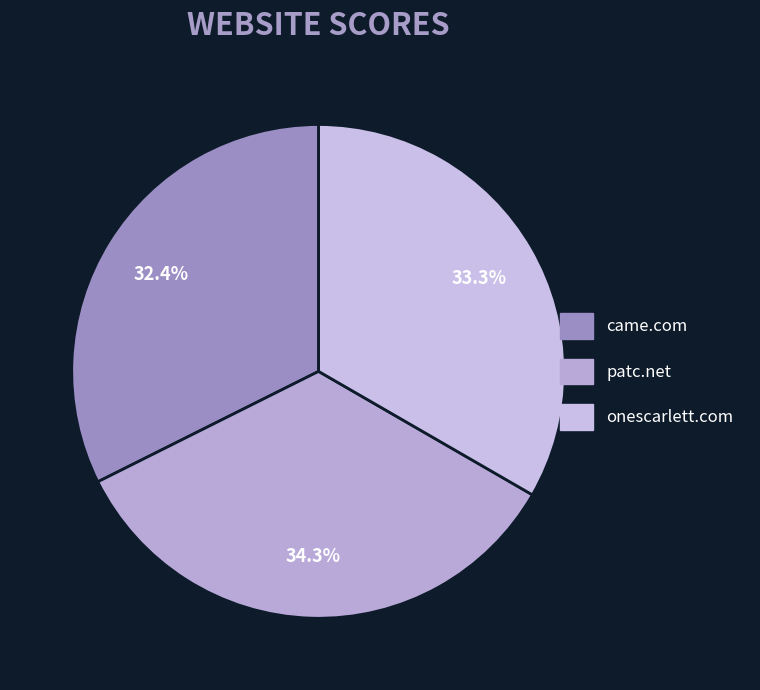

What is the smallest slice in the pie chart?

came.com